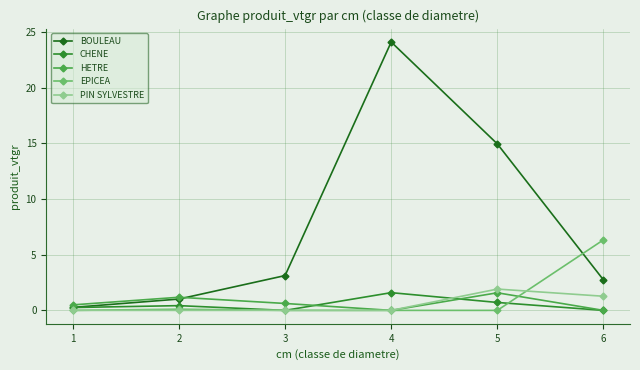

At which category is the sum across all series the highest?

4